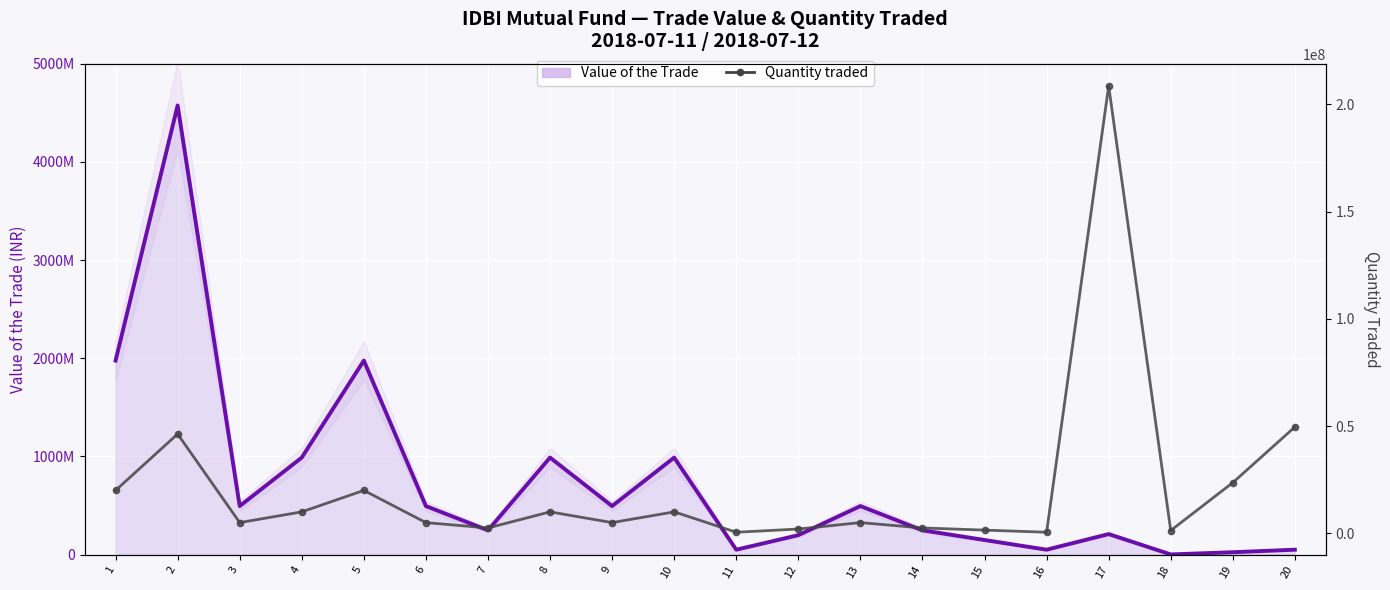

How many lines are shown in the chart?

2